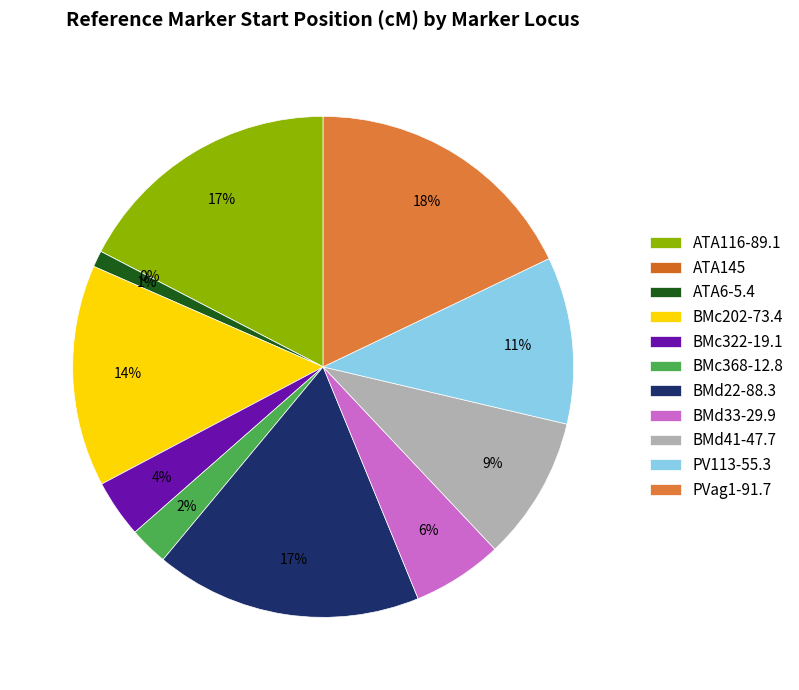

Which slice is the largest?

PVag1-91.7